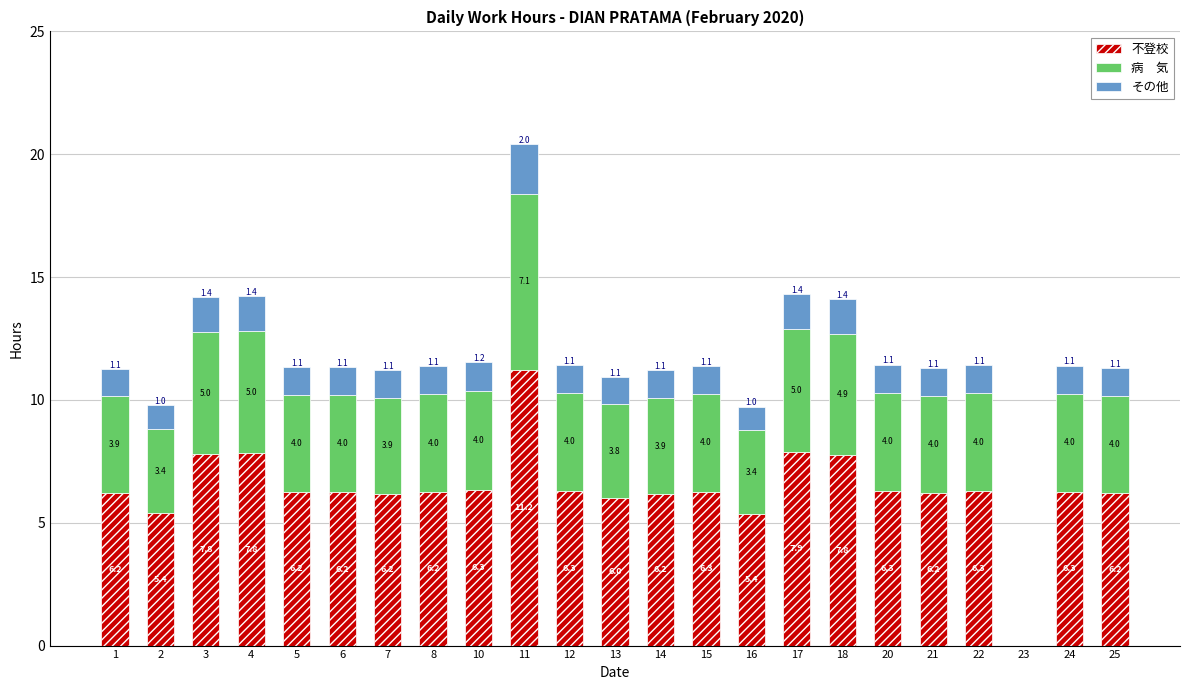

Reading left to right, list the values for the 不登校 series.

1=6.2	2=5.4	3=7.8	4=7.8	5=6.2	6=6.2	7=6.2	8=6.2	10=6.3	11=11.2	12=6.3	13=6.0	14=6.2	15=6.3	16=5.4	17=7.9	18=7.8	20=6.3	21=6.2	22=6.3	23=0.0	24=6.3	25=6.2